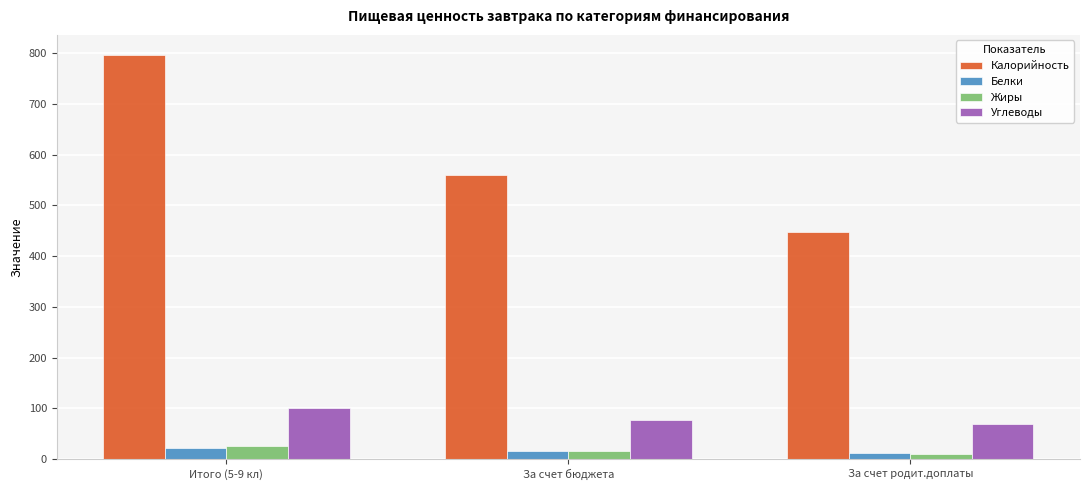

How many bars are there in each group?

4